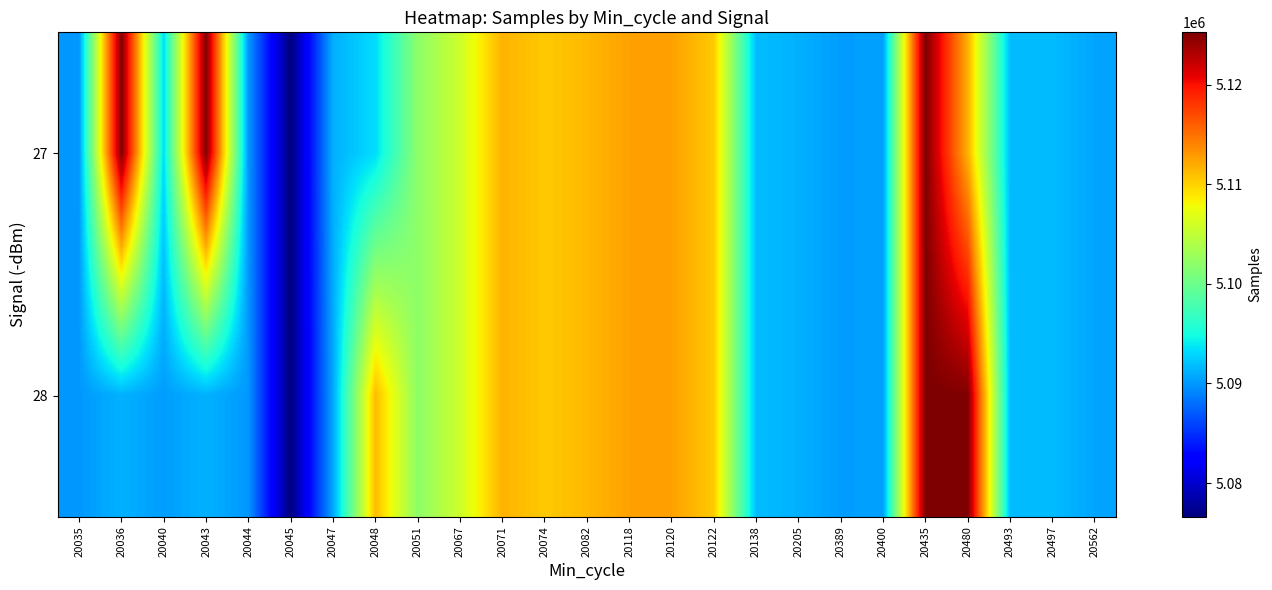

Reading left to right, transcribe all the data shown in this chart.

27: 20035=5089984	20036=5125256	20040=5093270	20043=5125104	20044=5089984	20045=5076624	20047=5091138	20048=5093270	20051=5102010	20067=5105756	20071=5111609	20074=5110464	20082=5111307	20118=5112542	20120=5112542	20122=5110436	20138=5091797	20205=5091195	20389=5090244	20400=5090432	20435=5125256	20480=5111682	20493=5091732	20497=5091733	20562=5090644
28: 20035=5089984	20036=5091257	20040=5090235	20043=5091257	20044=5089984	20045=5076624	20047=5090674	20048=5111163	20051=5102010	20067=5105756	20071=5111609	20074=5110464	20082=5111307	20118=5112542	20120=5112542	20122=5110436	20138=5091797	20205=5091195	20389=5090244	20400=5090432	20435=5125256	20480=5125155	20493=5091732	20497=5091733	20562=5090644